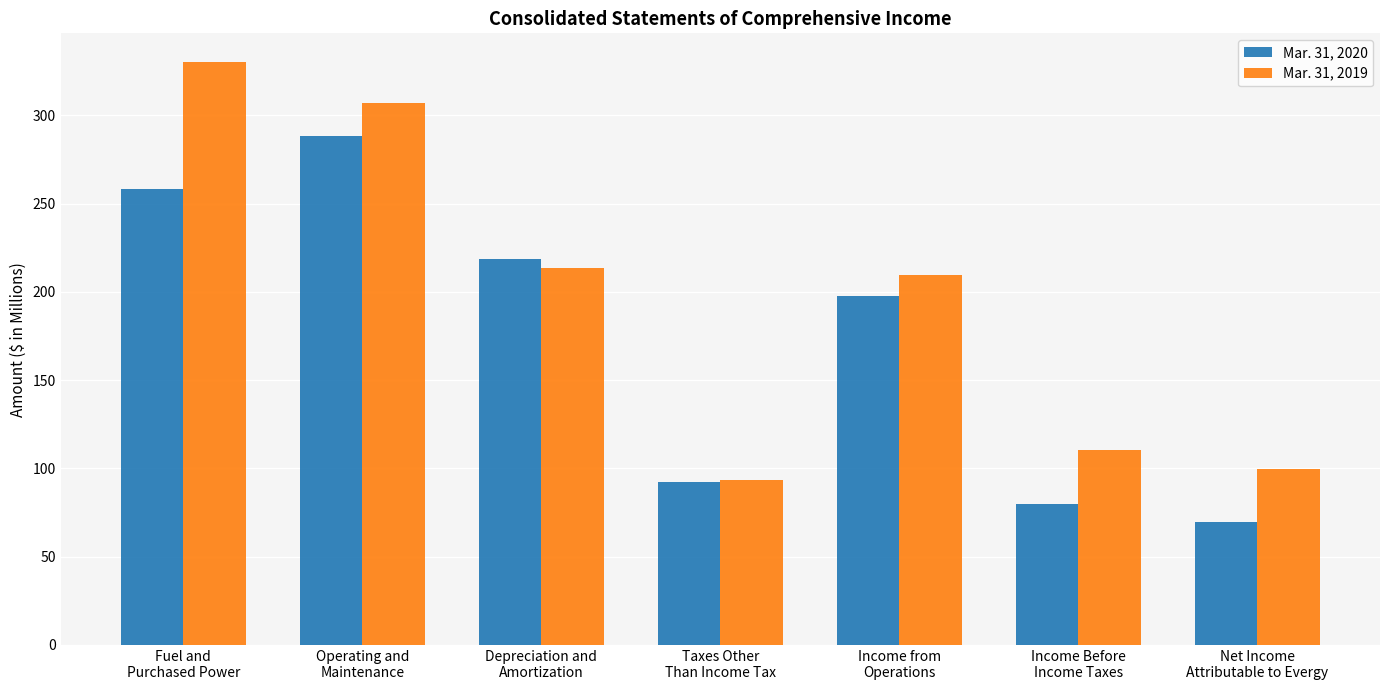

What is the minimum value shown in the chart?

69.4